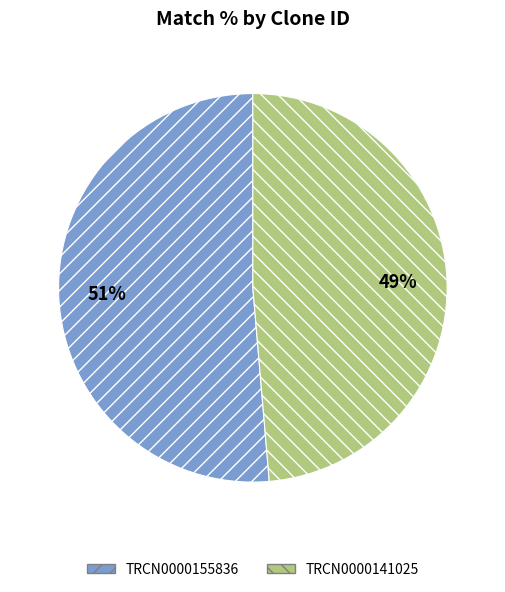

To the nearest percent, what is the average slice percentage?

50%